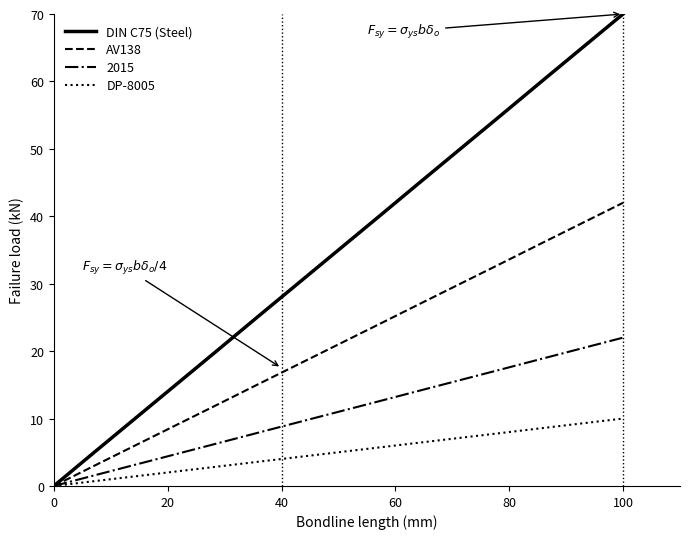

Which series has the largest total across all categories?

DIN C75 (Steel)